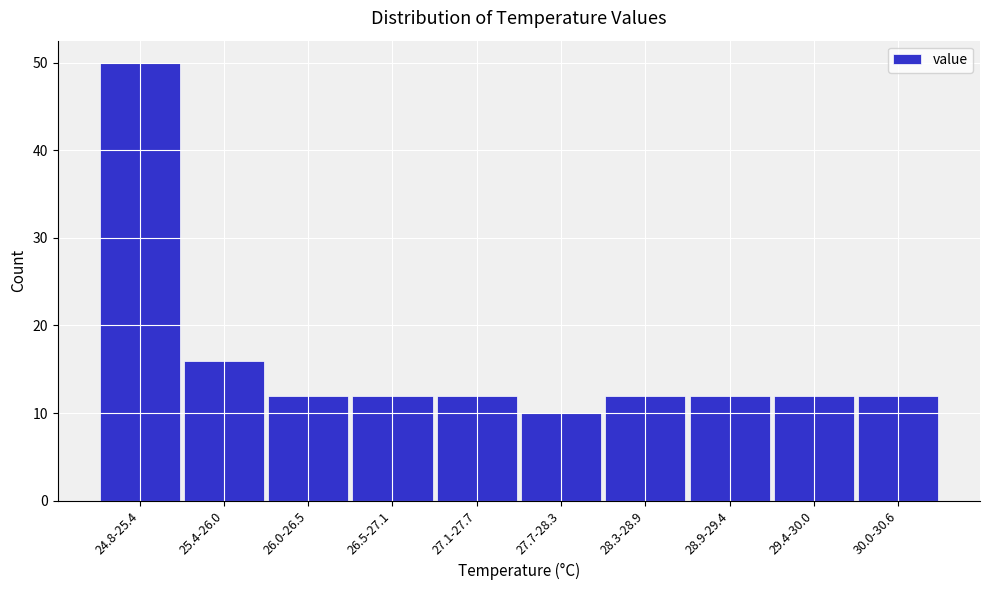

Reading left to right, transcribe all the data shown in this chart.

24.8-25.4=50	25.4-26.0=16	26.0-26.5=12	26.5-27.1=12	27.1-27.7=12	27.7-28.3=10	28.3-28.9=12	28.9-29.4=12	29.4-30.0=12	30.0-30.6=12